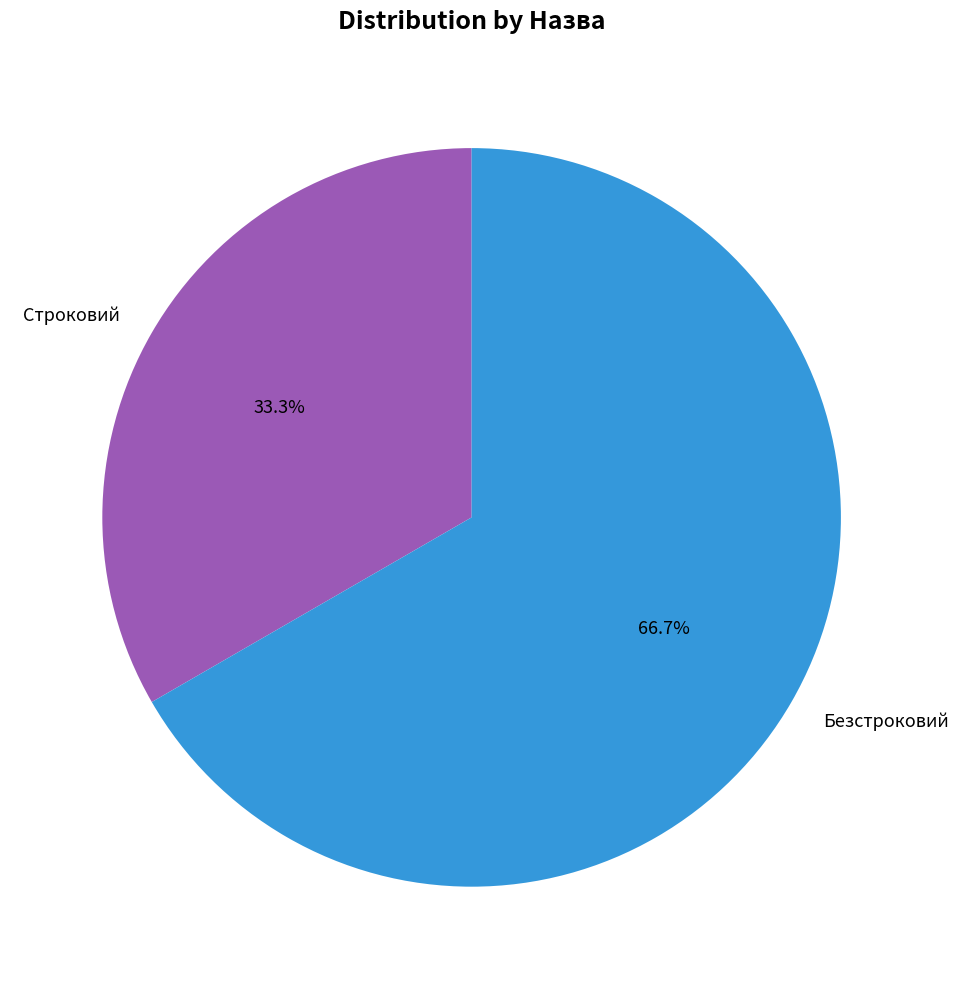

To the nearest percent, what percentage of the pie is Безстроковий?

67%